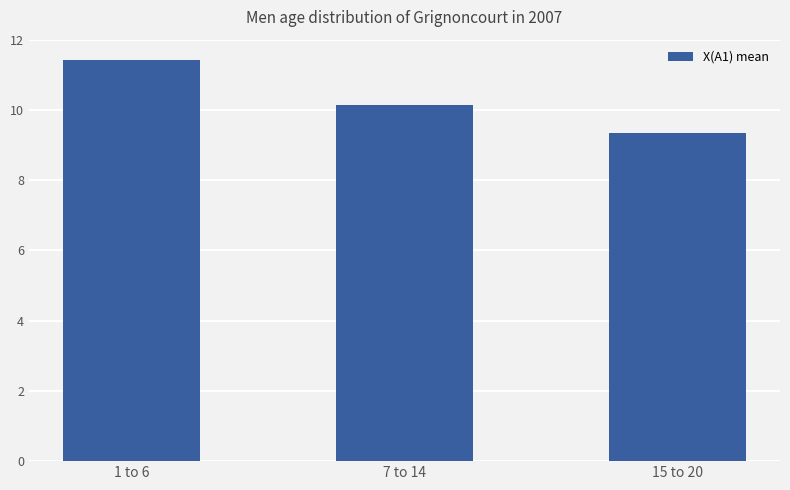

Reading right to left, what are all the values shown in this chart?

9.3	10.1	11.4